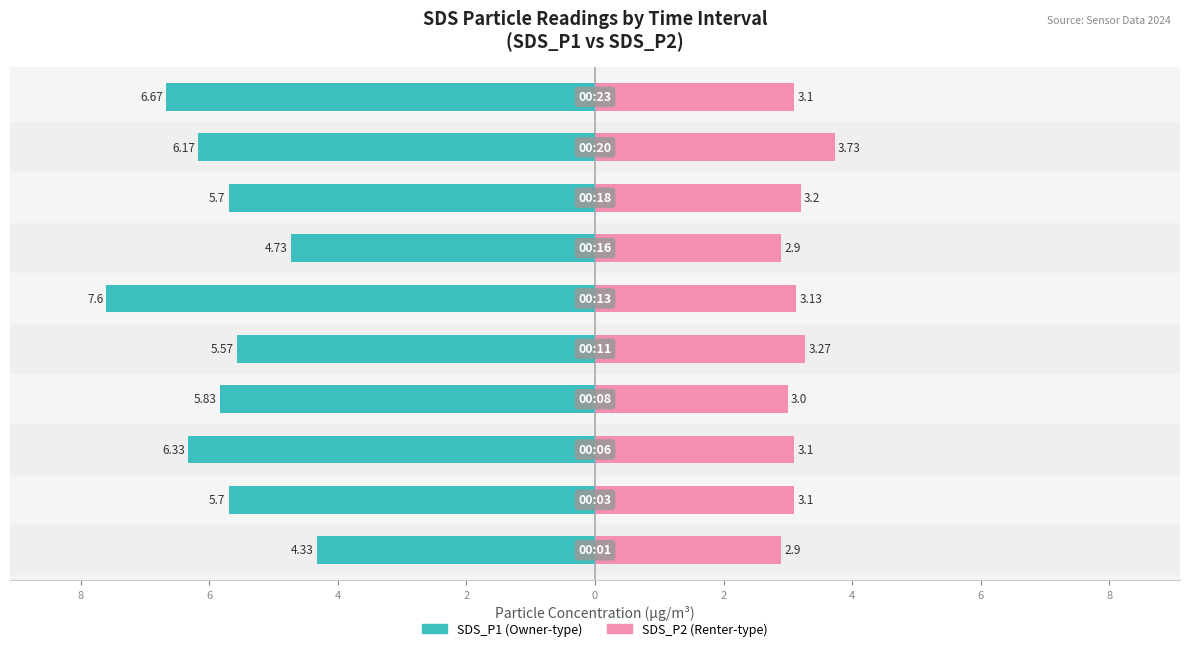

What are all the series names shown in the legend?

SDS_P1, SDS_P2